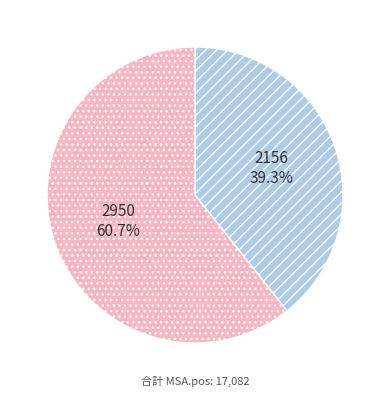

Does 2156 account for over 50% of the chart?

No